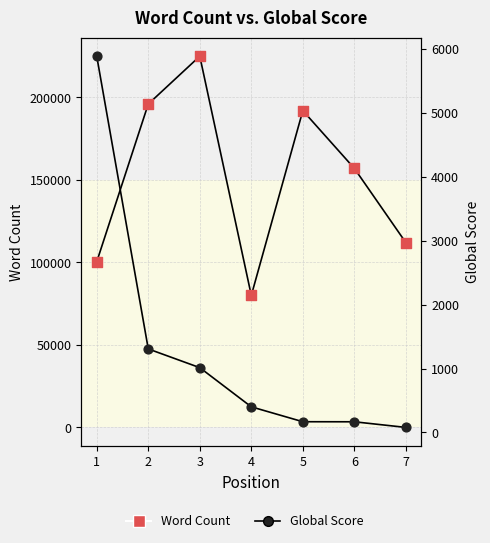

Which series has the largest total across all categories?

Word Count